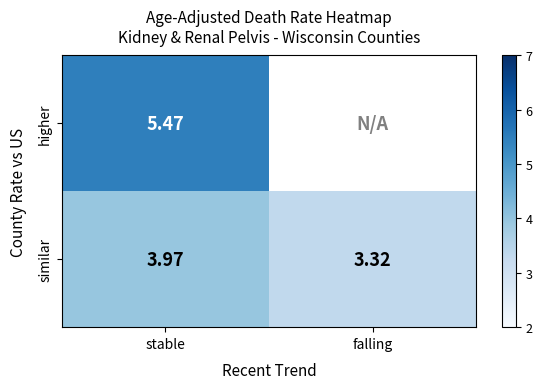

At which label is similar closest to 3?

falling